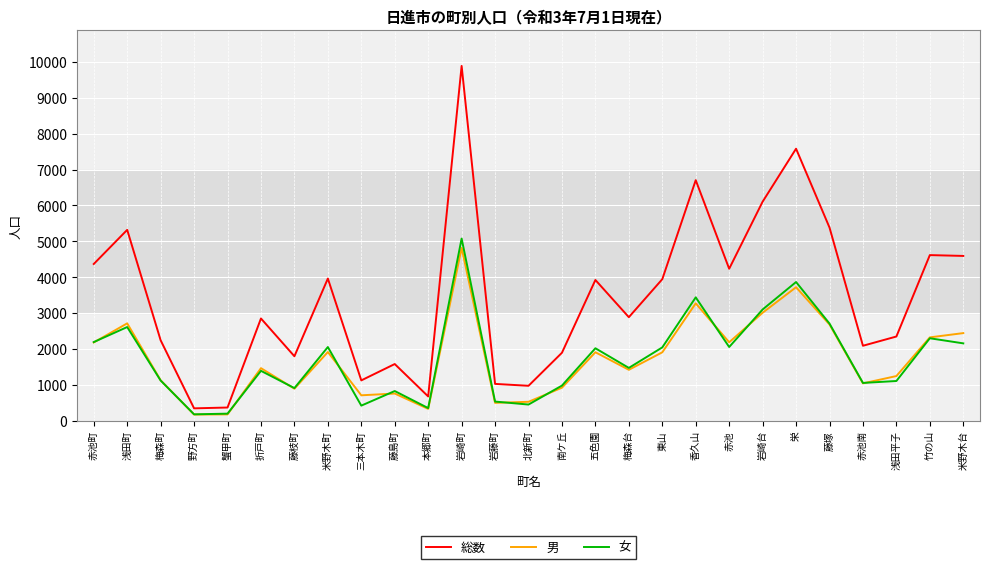

Which series has the largest total across all categories?

総数